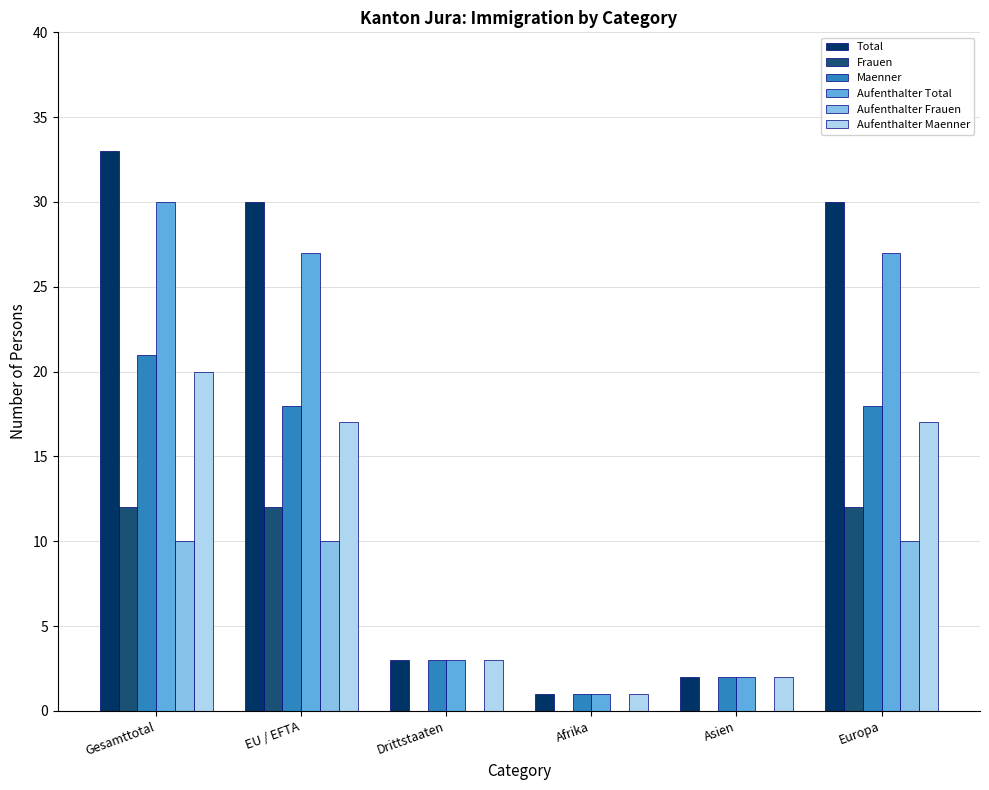

What is the highest value of the Total series?

33